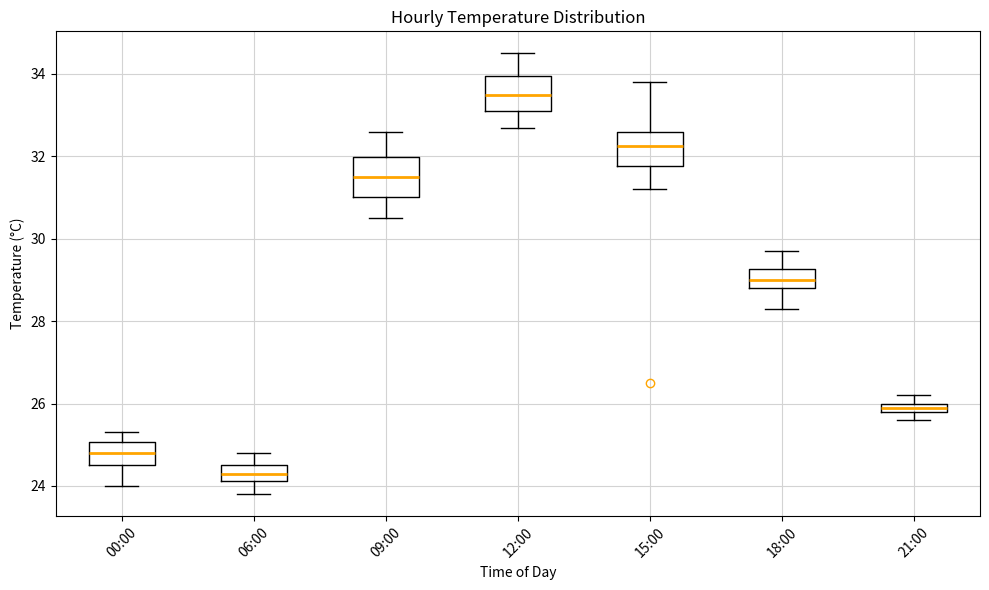

Where does the median line of the box for 18:00 sit on the y-axis? The values are not printed on the chart, so give them approximately, as read against the axis.

29.0